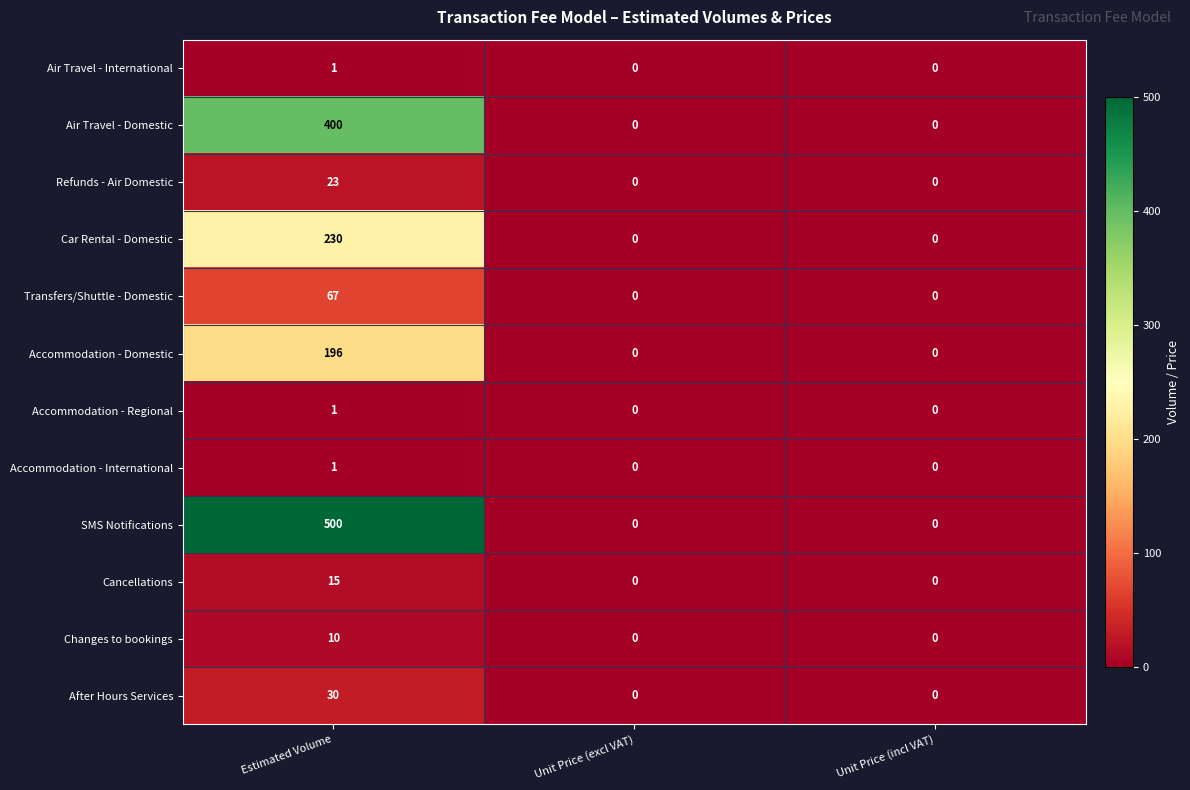

How many positive values does the SMS Notifications series have?

1